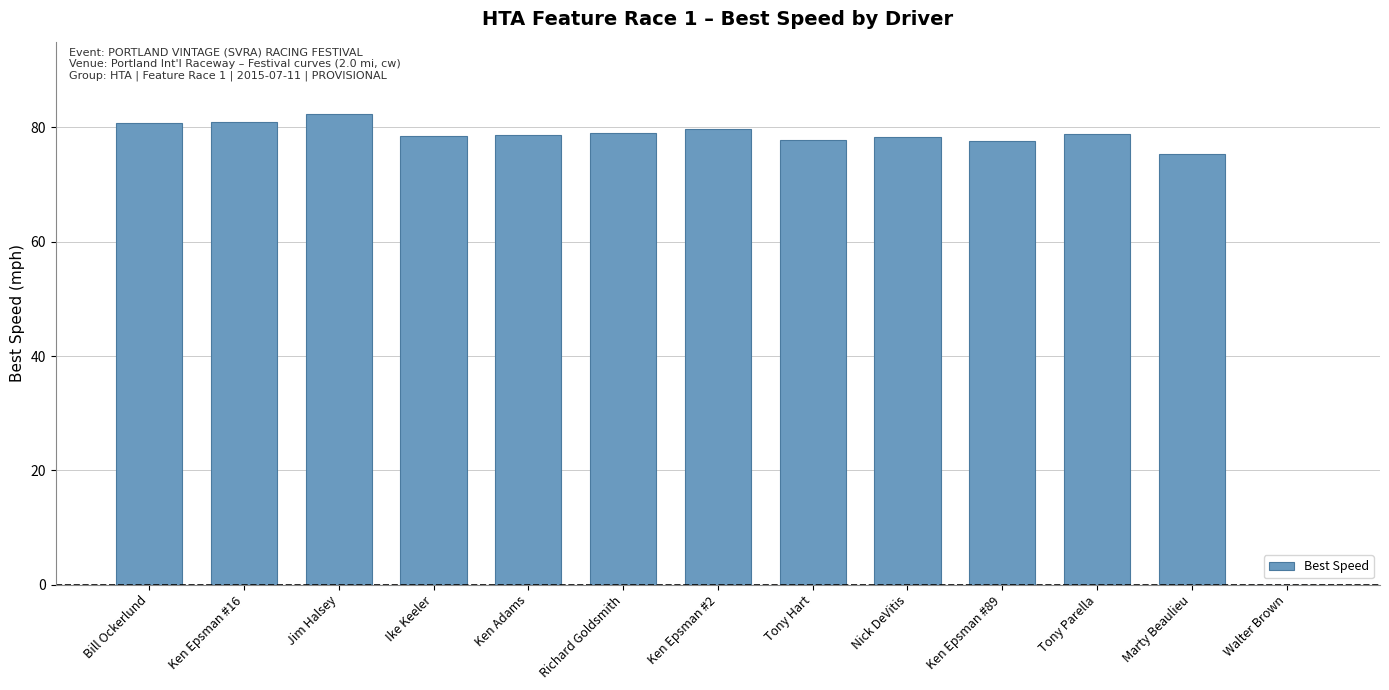

Where does the data first go above 78?

Bill Ockerlund